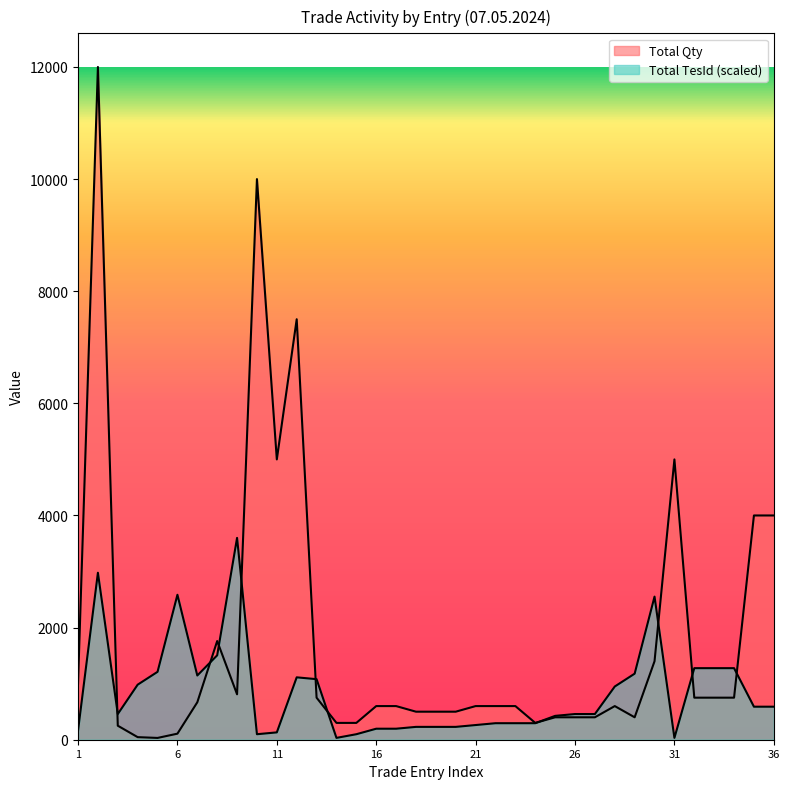

Rank the categories by Total TesId value from lowest to highest.

14, 31, 10, 15, 11, 1, 16, 17, 18, 19, 20, 21, 22, 23, 24, 25, 3, 26, 27, 35, 36, 28, 4, 13, 12, 7, 29, 5, 32, 33, 34, 8, 30, 6, 2, 9